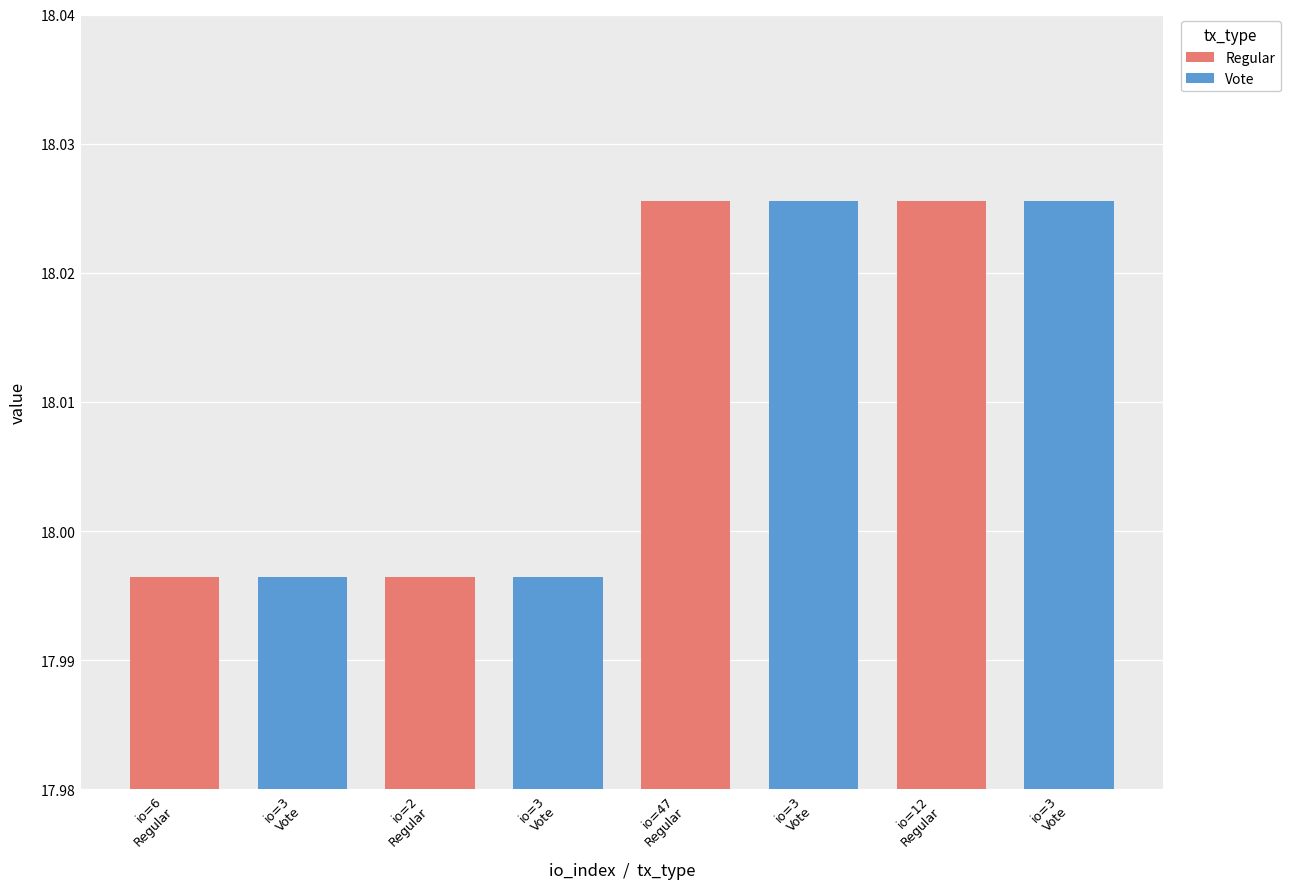

What is the total value across all series at 12?

36.1